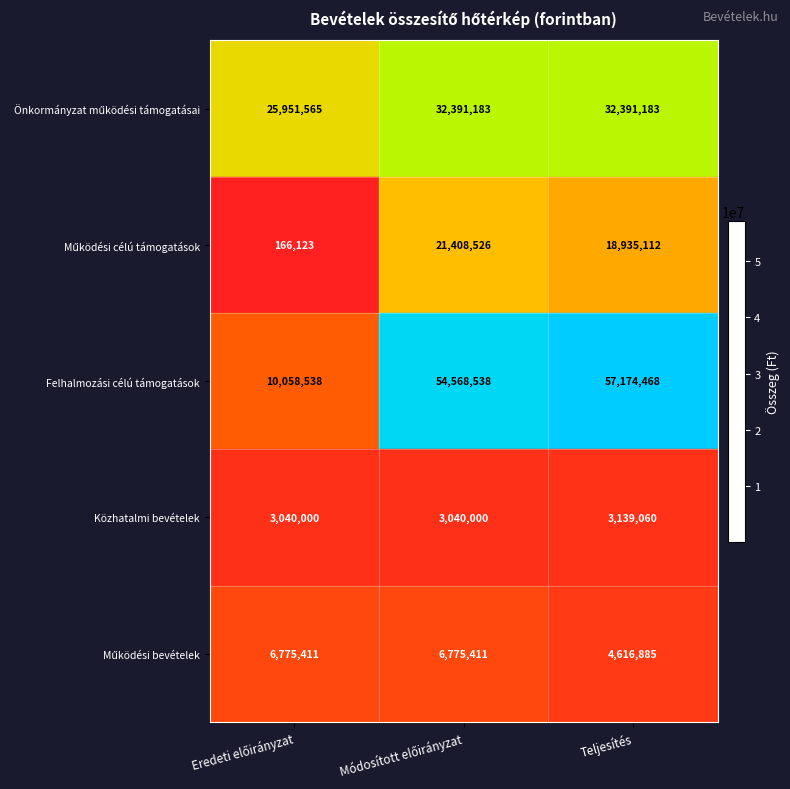

Which series has the widest spread of values?

Felhalmozási célú támogatások